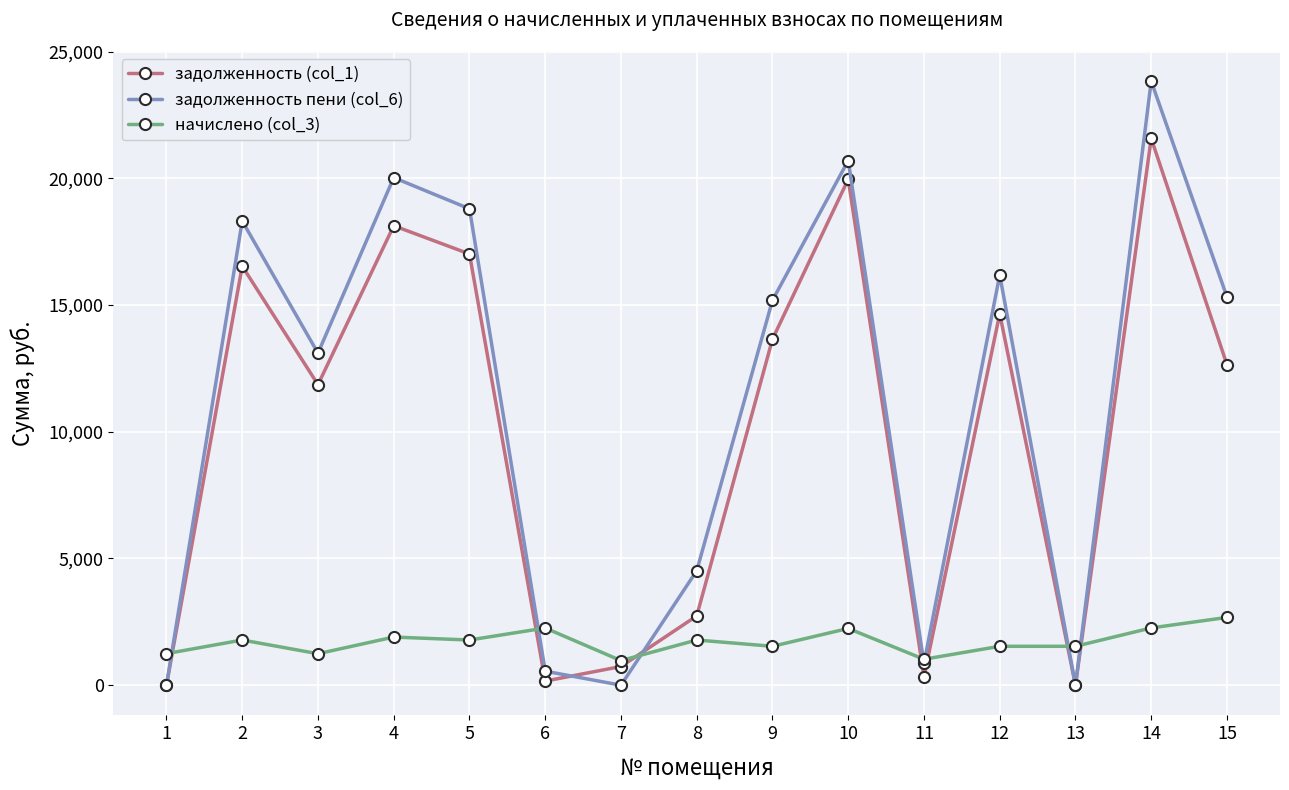

What are all the series names shown in the legend?

задолженность (col_1), задолженность пени (col_6), начислено (col_3)